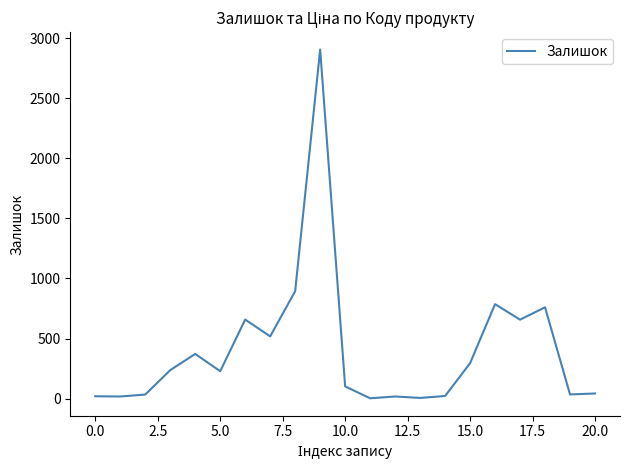

What is the maximum value shown in the chart?

2904